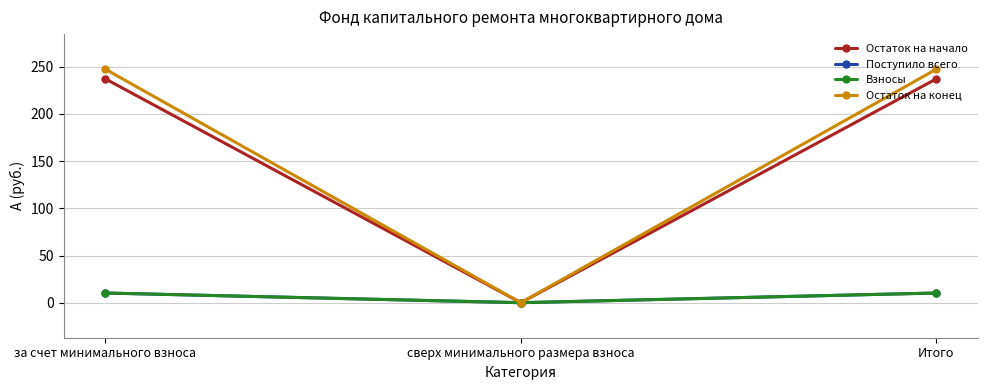

Does the chart have visible grid lines?

Yes